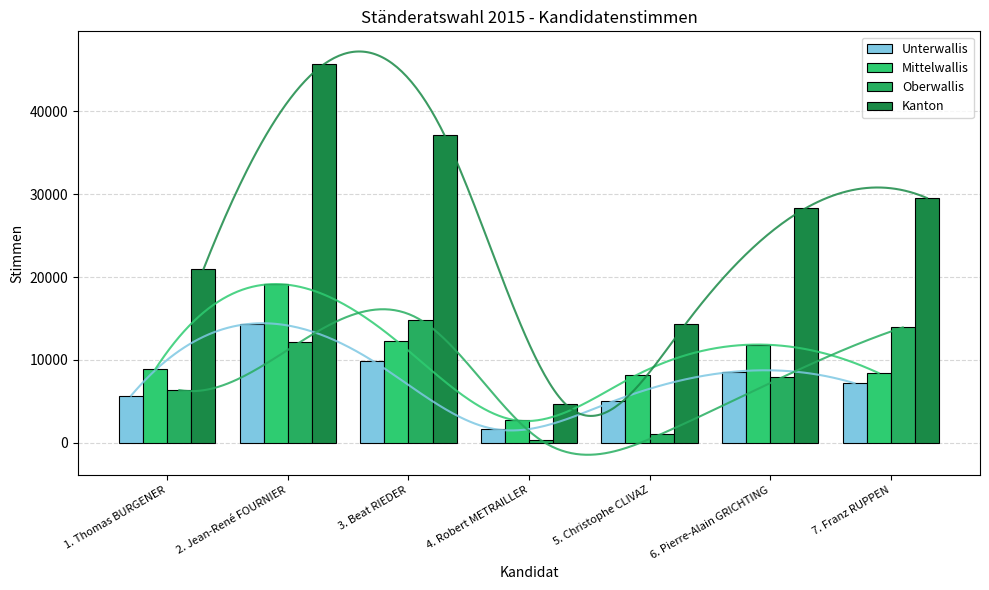

Between 2. Jean-René FOURNIER and 4. Robert METRAILLER, which series saw the biggest shift?

Kanton